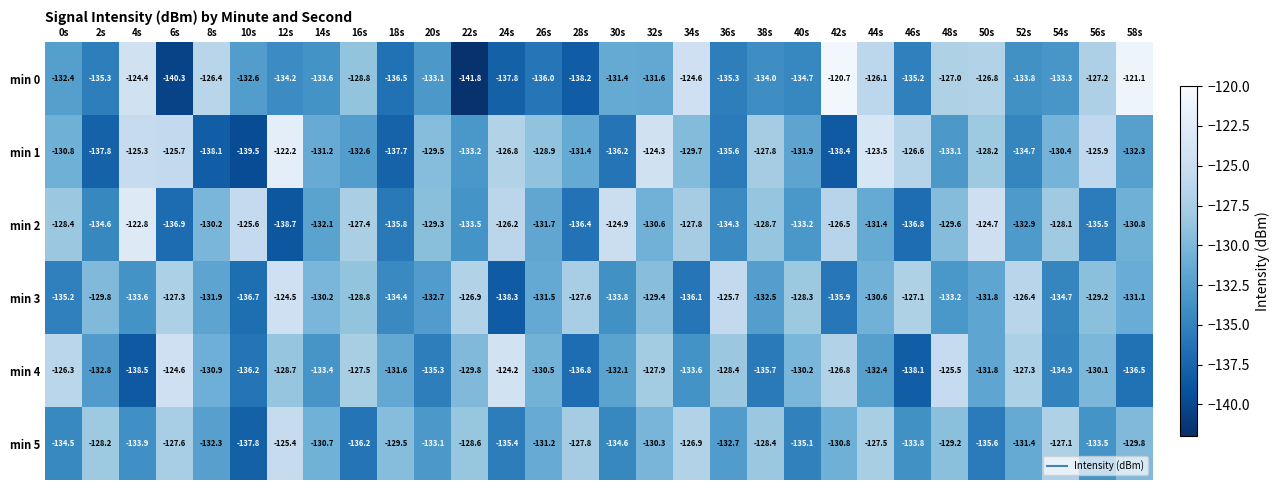

Rank the series at 32s from highest to lowest value.

min 1, min 4, min 3, min 5, min 2, min 0